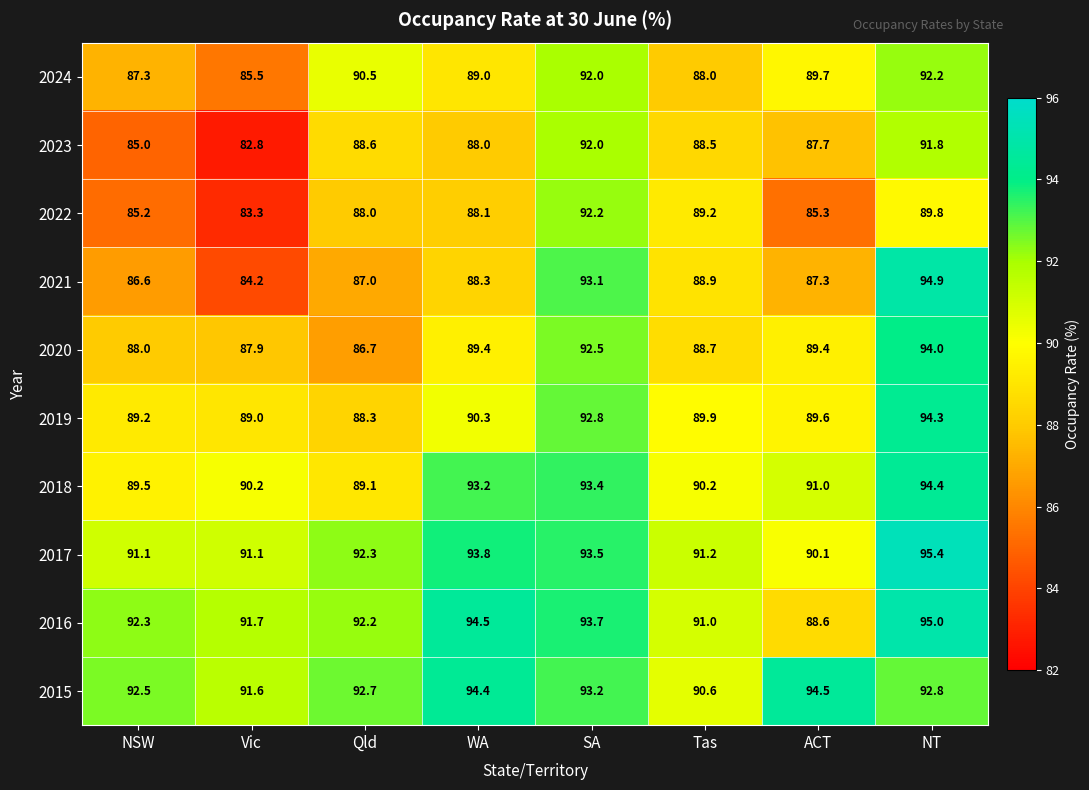

List the labels in order of 2024 value, smallest first.

Vic, NSW, Tas, WA, ACT, Qld, SA, NT